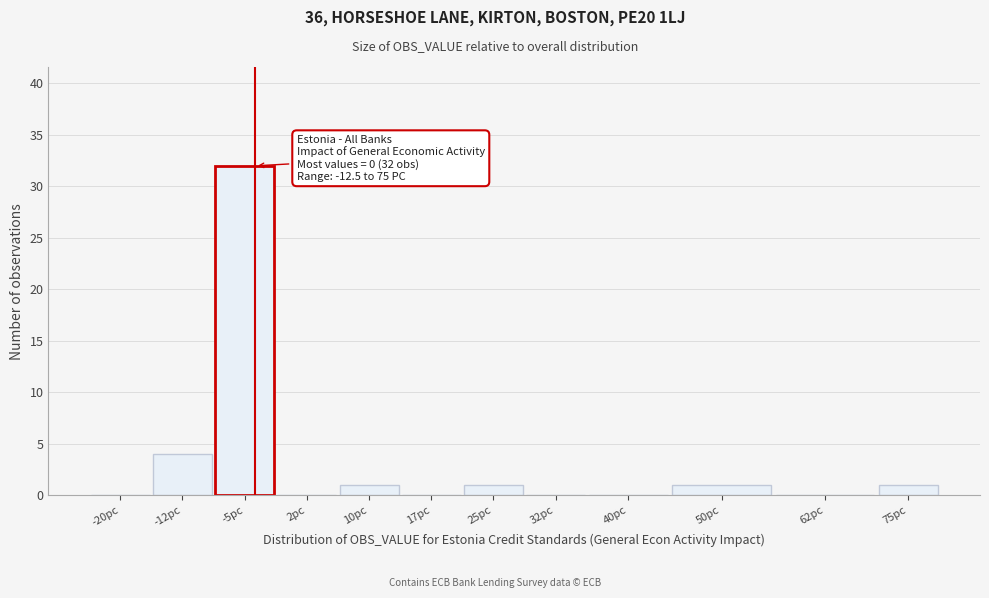

Reading right to left, what are all the values shown in this chart?

75pc=1	62pc=0	50pc=1	40pc=0	32pc=0	25pc=1	17pc=0	10pc=1	2pc=0	-5pc=32	-12pc=4	-20pc=0